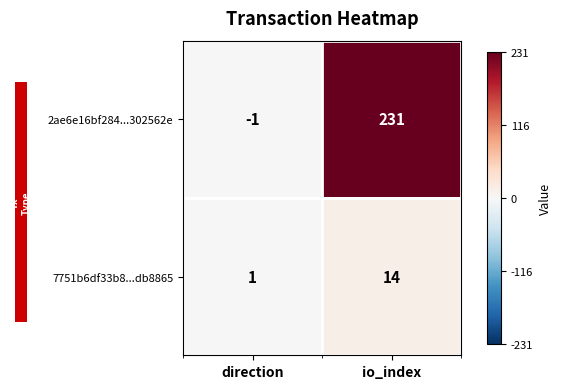

How many categories are shown in the chart?

2